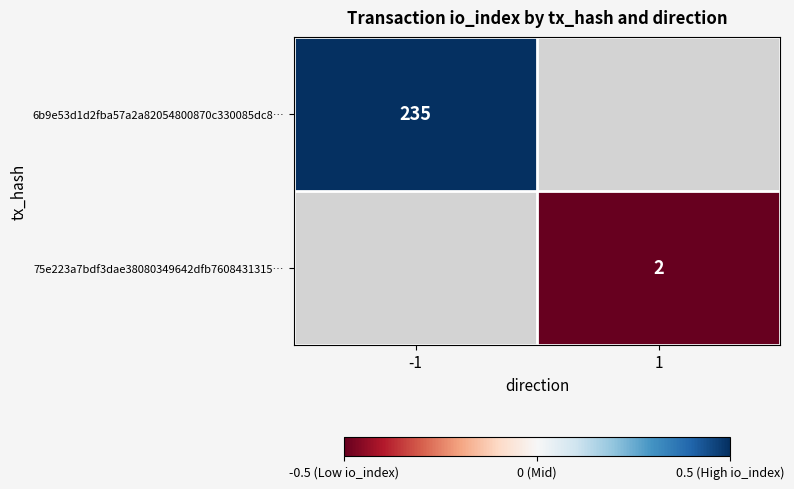

Is it true that 6b9e53d1d2fba57a2a82054800870c330085dc8… equals 235.0 at -1?

True